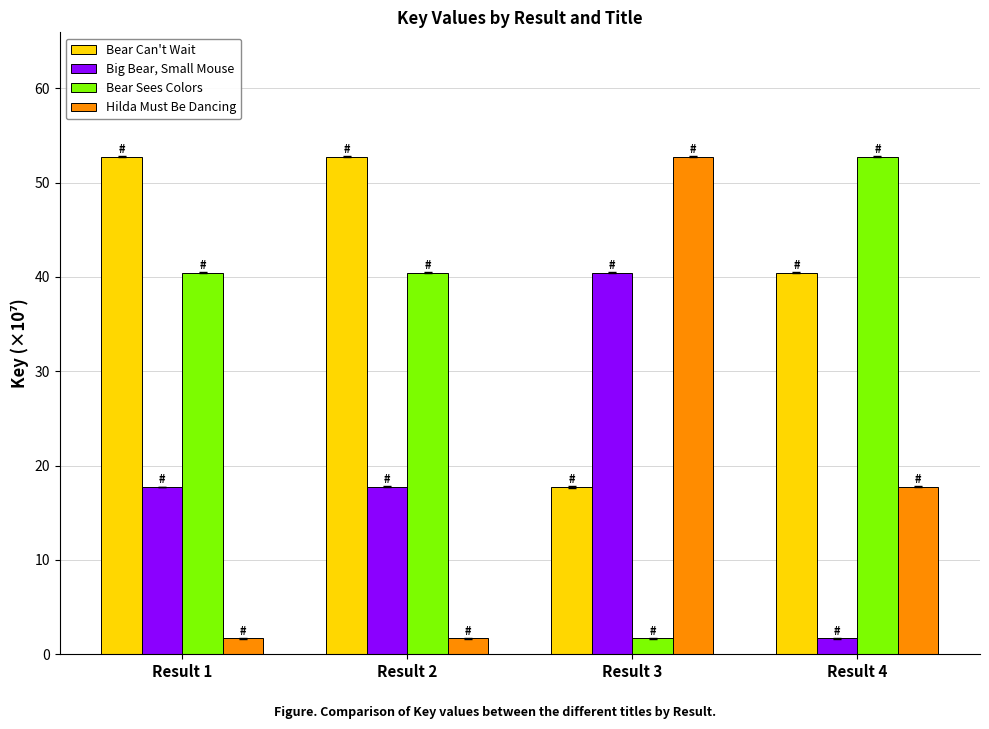

What is the average value of the Bear Can't Wait series?

40.9